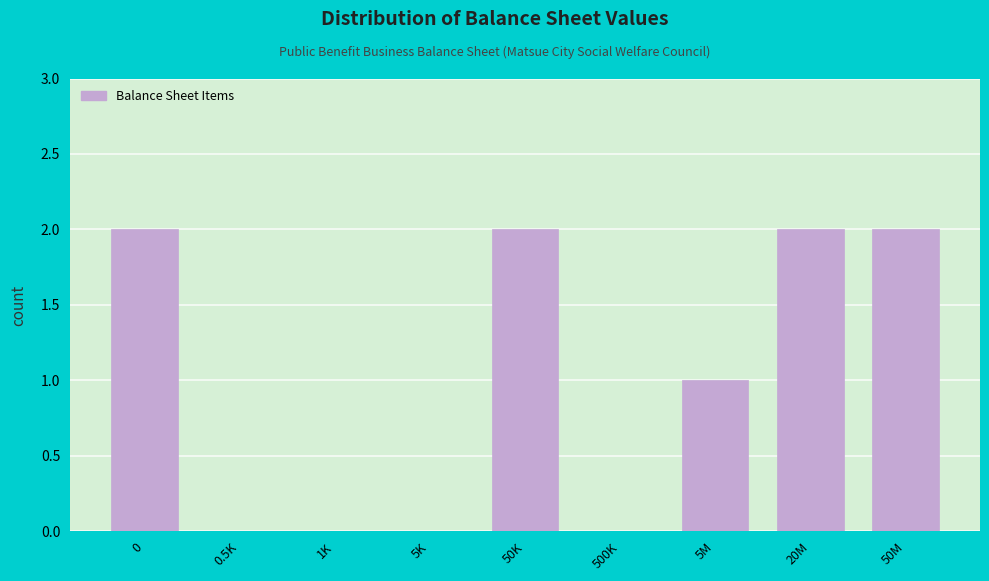

Reading left to right, extract all data points from this chart.

0=2	0.5K=0	1K=0	5K=0	50K=2	500K=0	5M=1	20M=2	50M=2